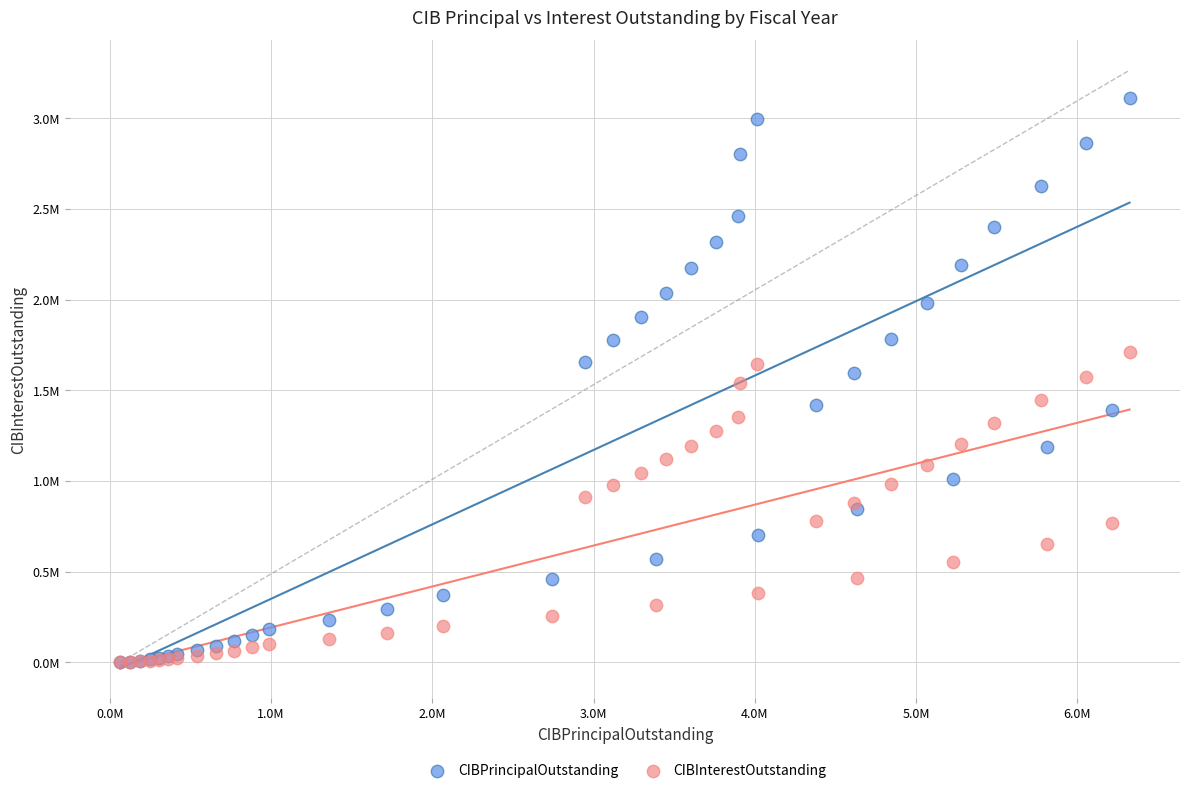

What are all the series names shown in the legend?

CIBPrincipalOutstanding, CIBInterestOutstanding